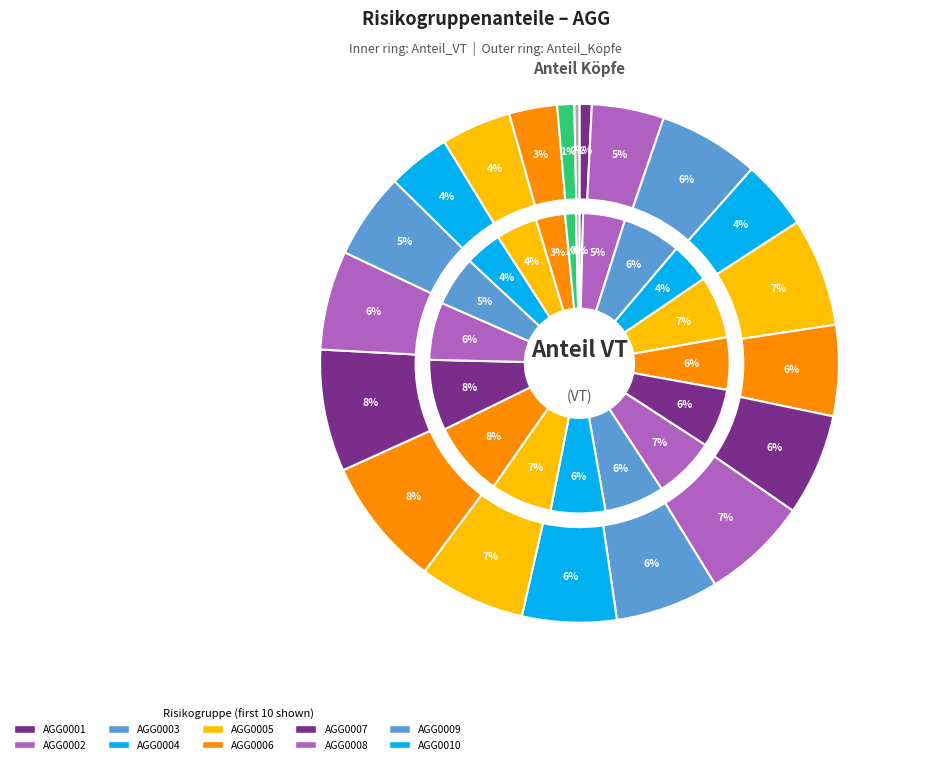

What is the largest slice in the pie chart?

AGG0012